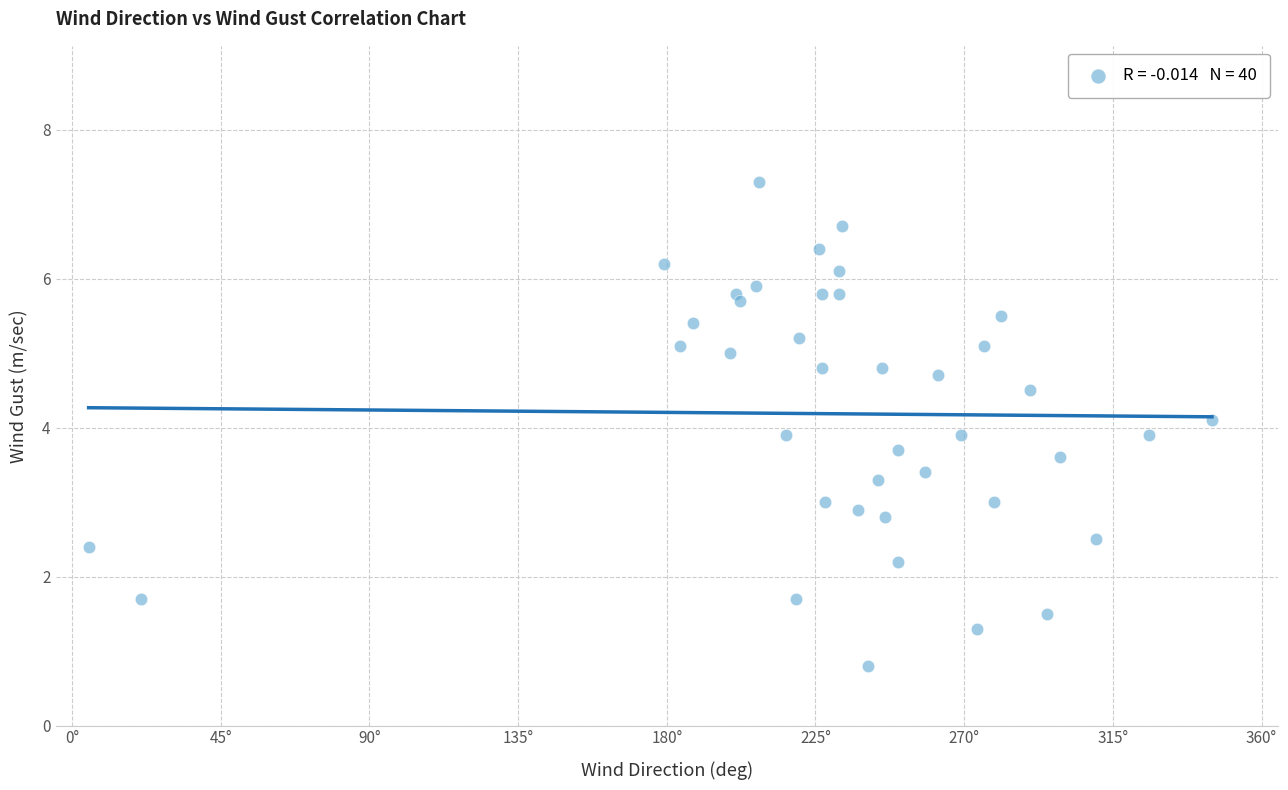

What is the range of X values (max minus min)?

340.0